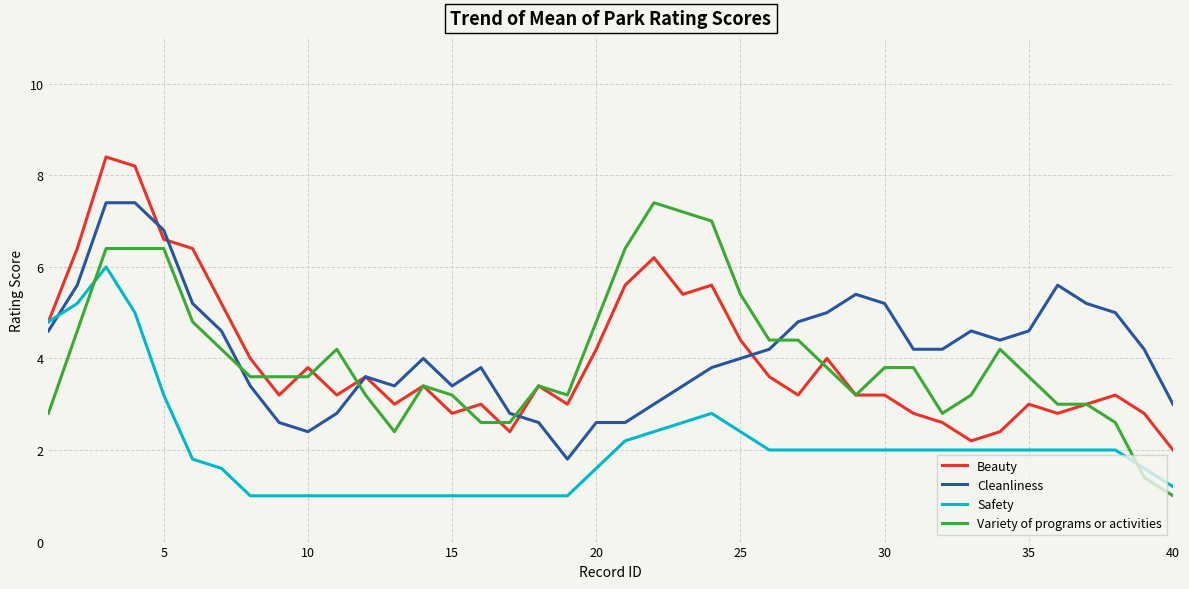

What is the minimum value for Beauty?

2.0